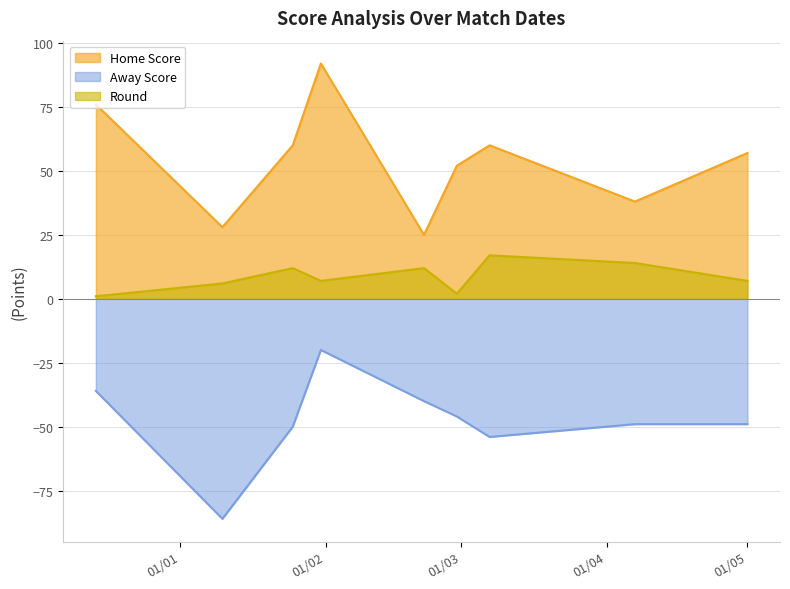

What are all the series names shown in the legend?

Home Score, Away Score, Round